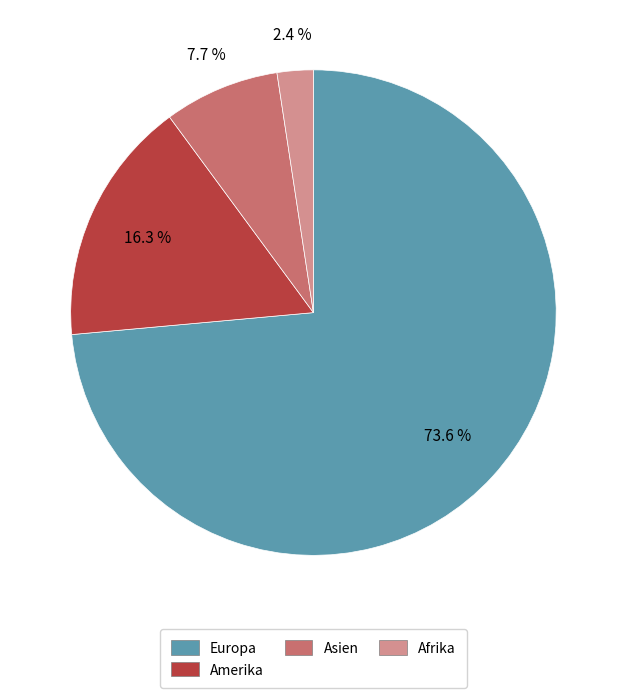

Count the number of slices in the pie.

4